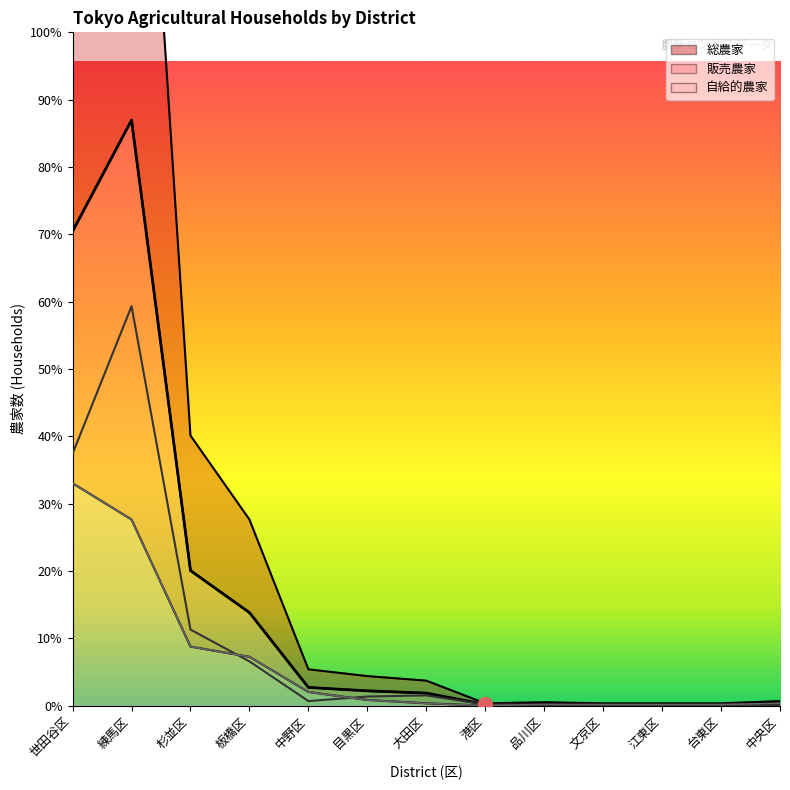

True or false: 自給的農家 and 販売農家 cross at least once.

True